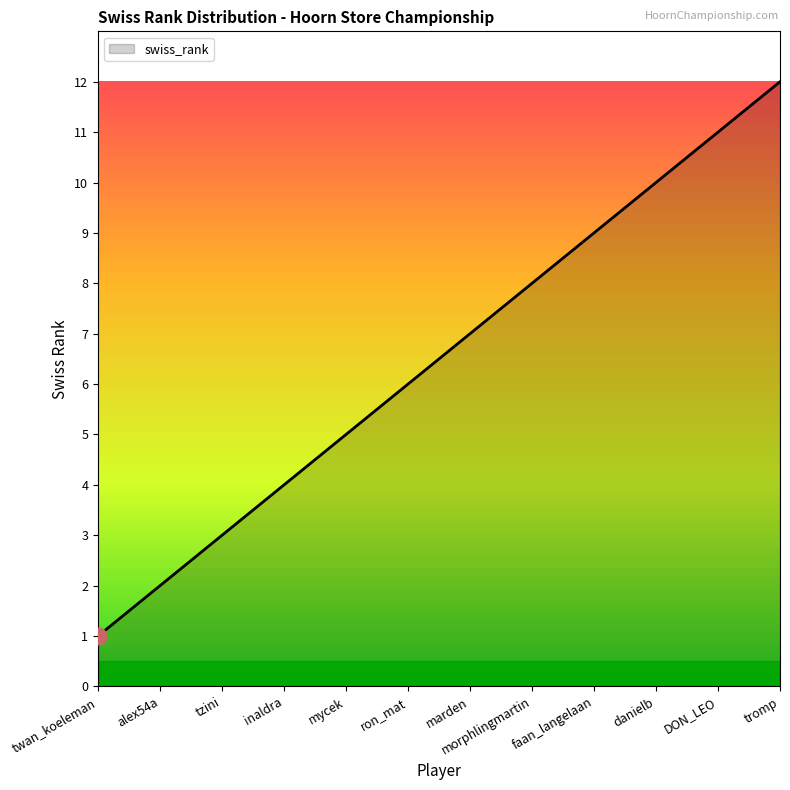

Reading right to left, extract all data points from this chart.

tromp=12	DON_LEO=11	danielb=10	faan_langelaan=9	morphlingmartin=8	marden=7	ron_mat=6	mycek=5	inaldra=4	tzini=3	alex54a=2	twan_koeleman=1